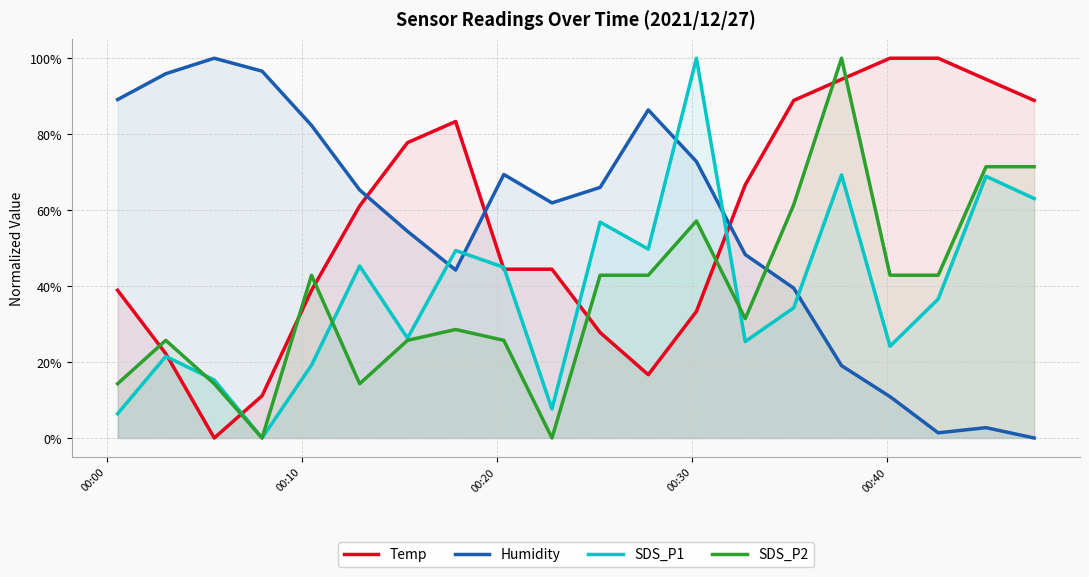

How many values in the Humidity series exceed 0?

19